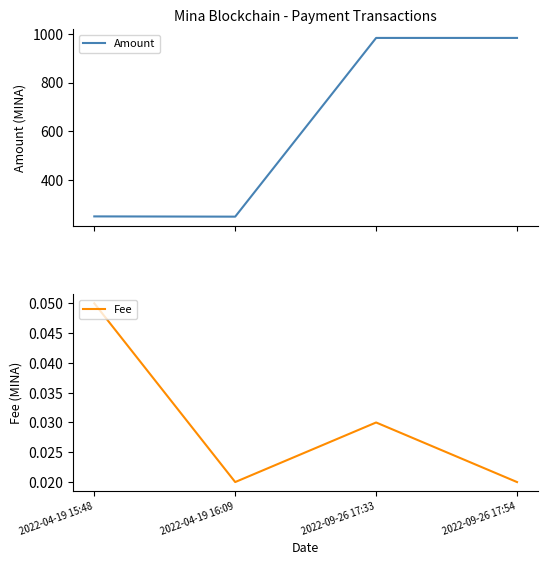

Which label corresponds to the smallest value in the chart?

2022-04-19 16:09